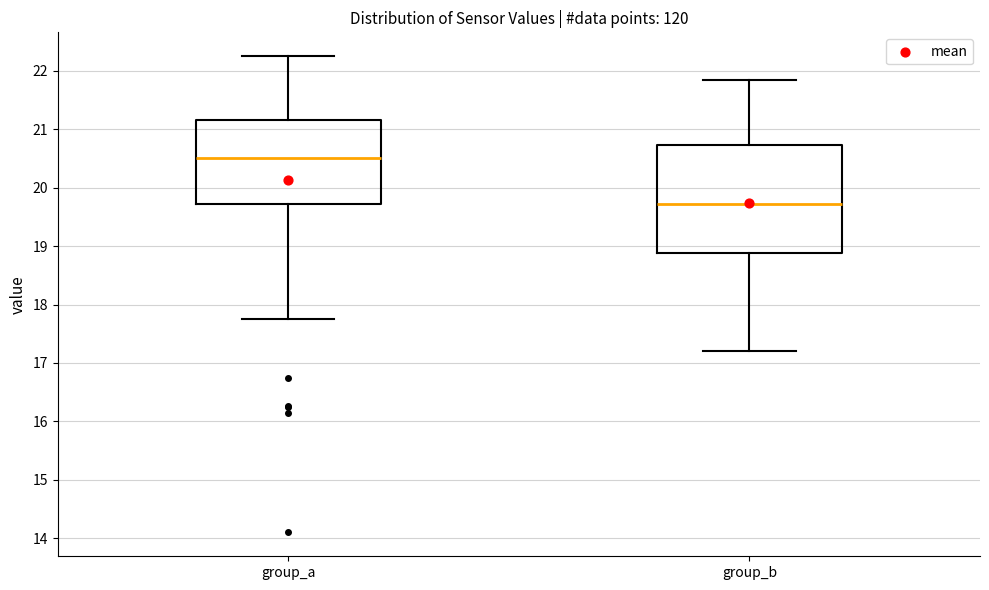

Which box has the highest median line?

group_a